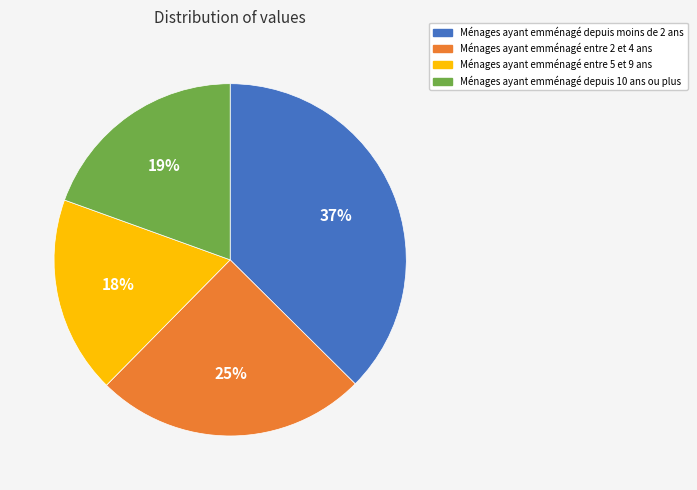

To the nearest percent, what is the average slice percentage?

25%